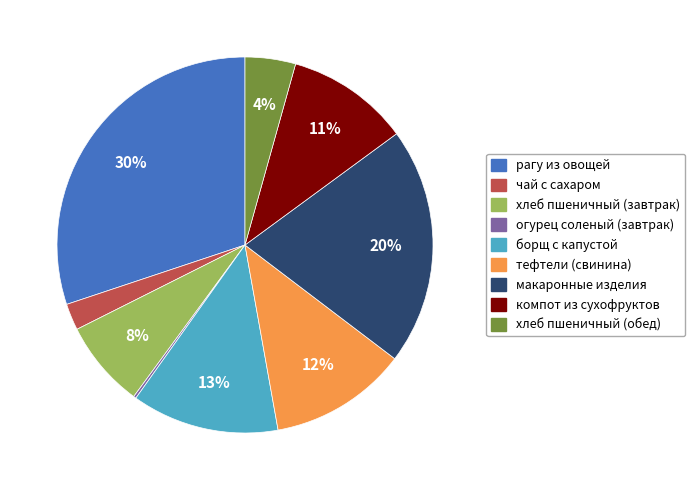

Is the sum of рагу из овощей and борщ с капустой greater than half?

No